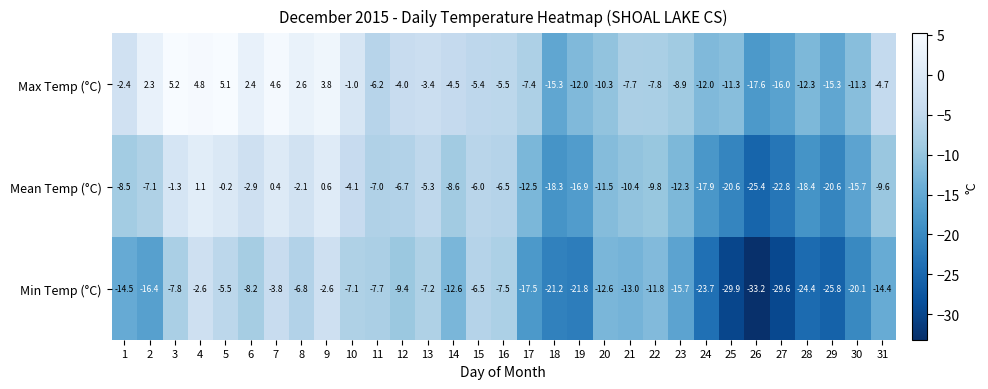

What is the difference between the maximum and minimum values in the Min Temp (°C) series?

30.6